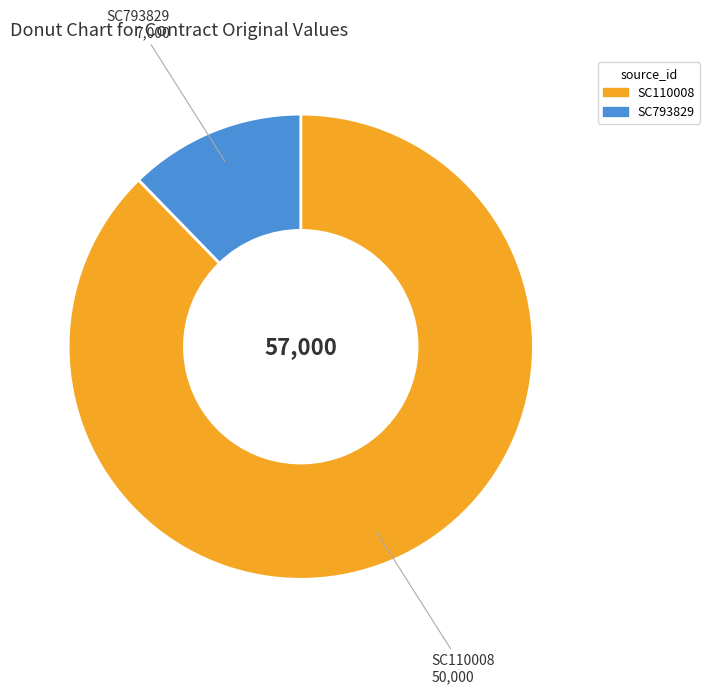

Rank the categories by value from highest to lowest.

SC110008, SC793829